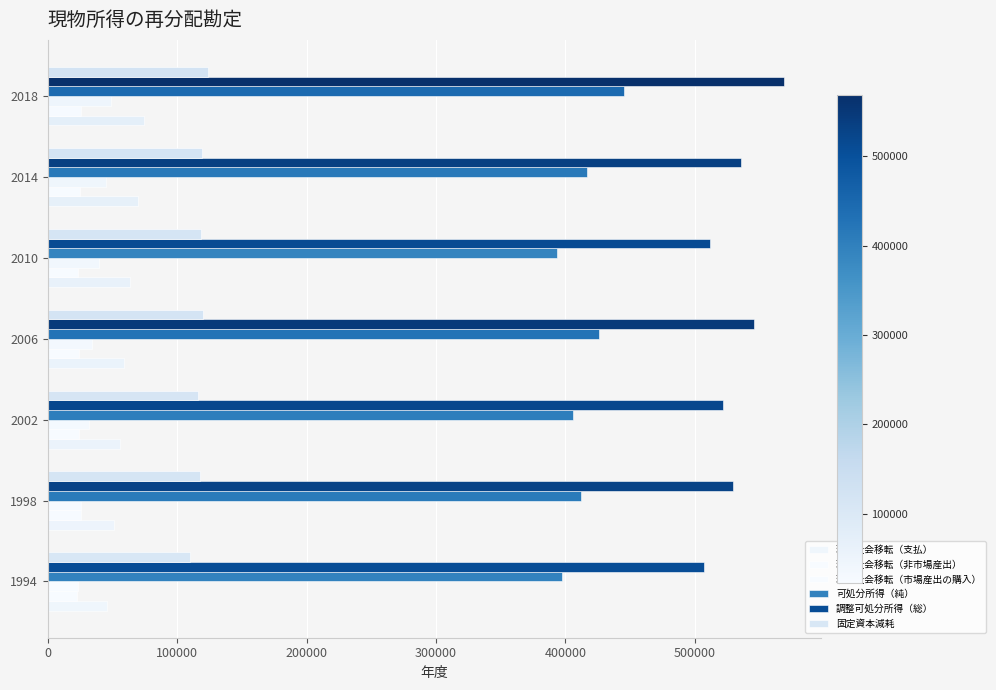

Reading left to right, list all the values displayed in this chart.

現物社会移転（支払）: 0=45727.3	100000=51500.5	200000=55978.1	300000=58631.0	400000=63479.5	500000=69763.0	600000=74359.3
現物社会移転（非市場産出）: 0=22705.0	100000=25521.6	200000=24421.8	300000=24086.8	400000=23527.5	500000=24674.3	600000=25684.7
現物社会移転（市場産出の購入）: 0=23022.4	100000=25979.0	200000=31556.3	300000=34544.2	400000=39952.0	500000=45088.7	600000=48674.6
可処分所得（純）: 0=397214.4	100000=411898.2	200000=405556.5	300000=426132.7	400000=393495.0	500000=416701.9	600000=445510.0
調整可処分所得（総）: 0=507221.9	100000=529673.7	200000=521879.3	300000=545934.3	400000=511898.0	500000=535596.1	600000=568967.1
固定資本減耗: 0=110007.6	100000=117775.5	200000=116322.8	300000=119801.6	400000=118403.0	500000=118894.2	600000=123457.1